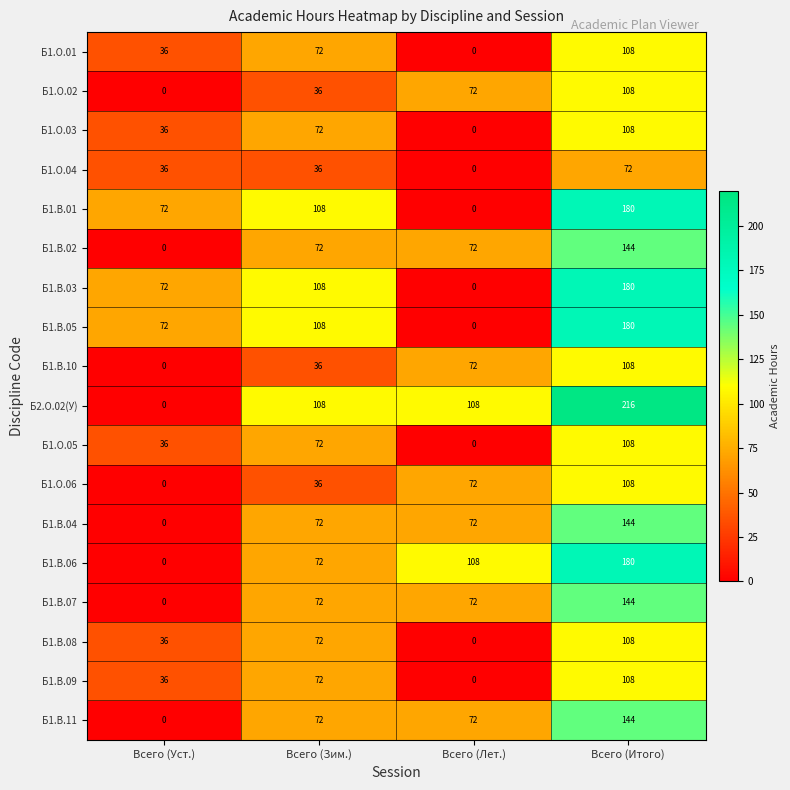

How many distinct data groups are displayed?

18